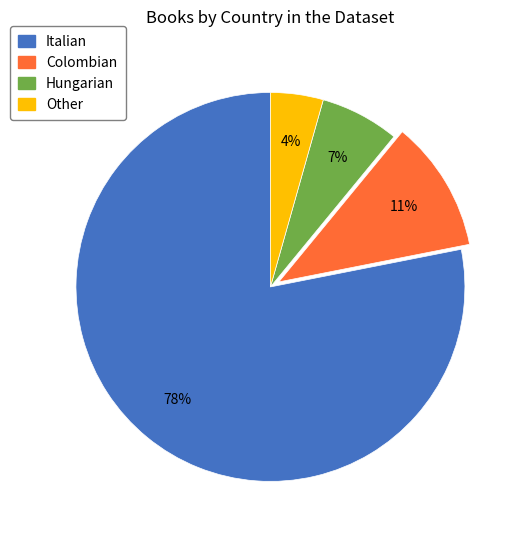

To the nearest percent, what percentage of the pie is Other?

4%